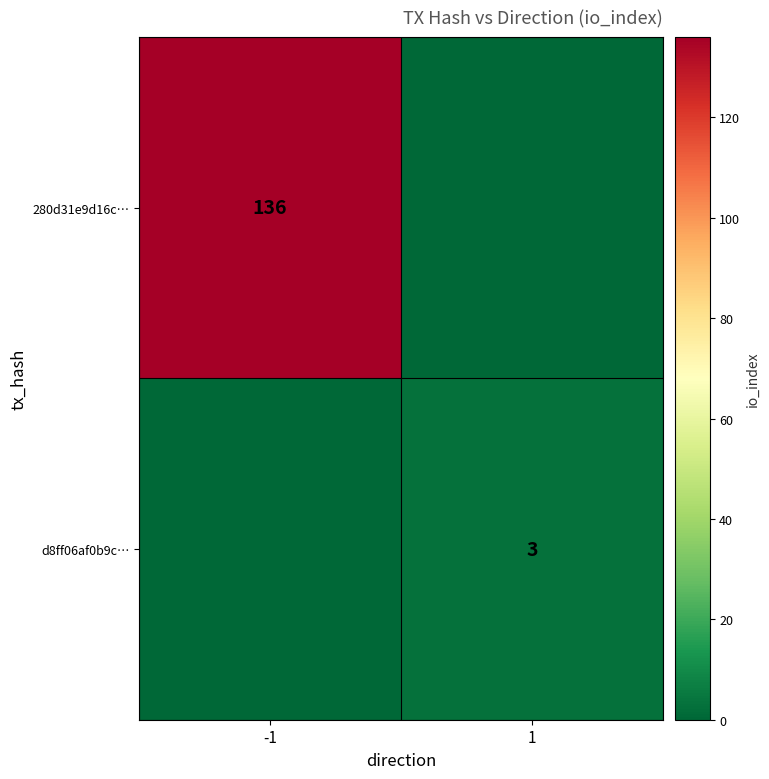

At which category does the chart reach its minimum across all series?

1